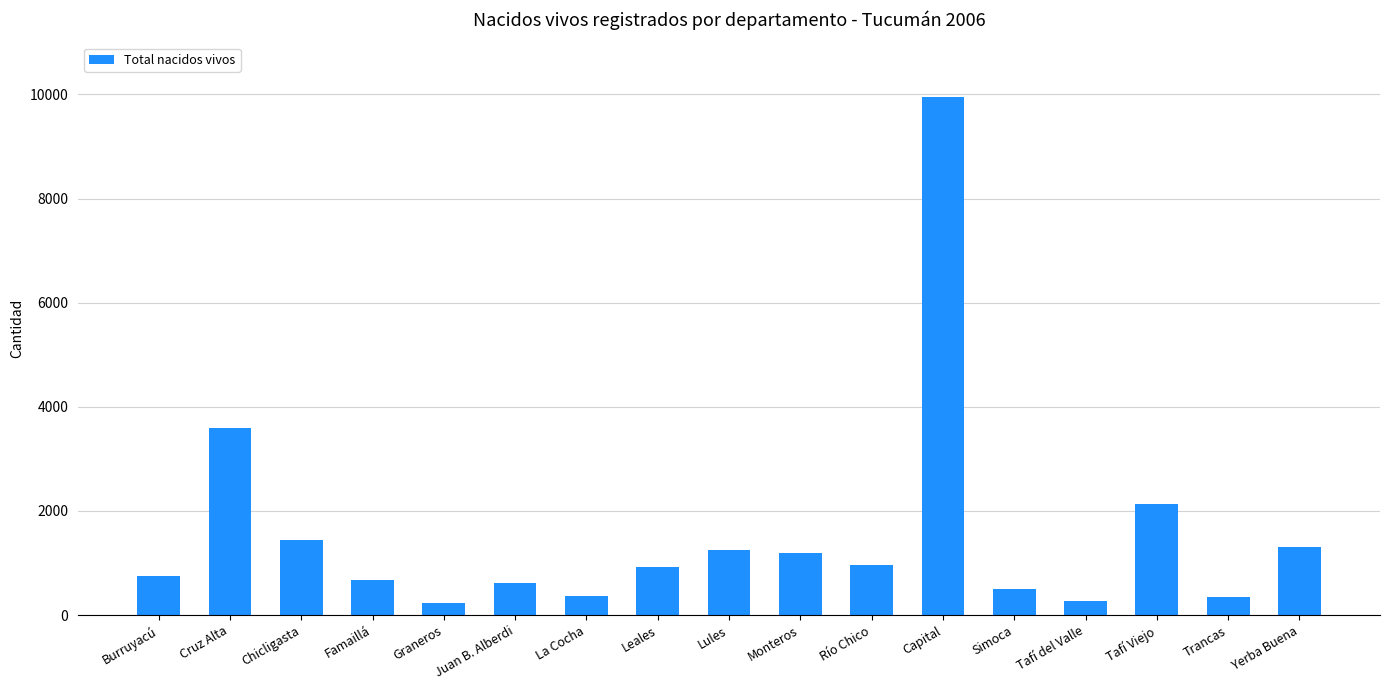

What is the smallest value displayed?

231